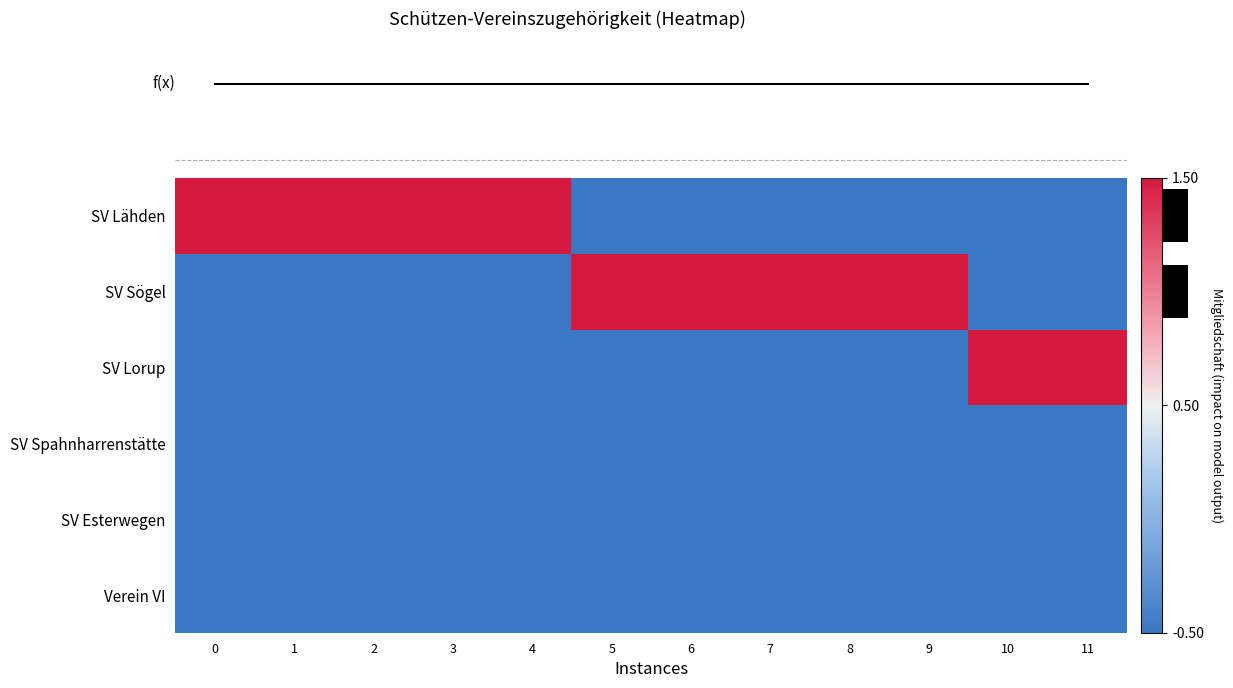

What is the minimum value for SV Lähden?

-0.5